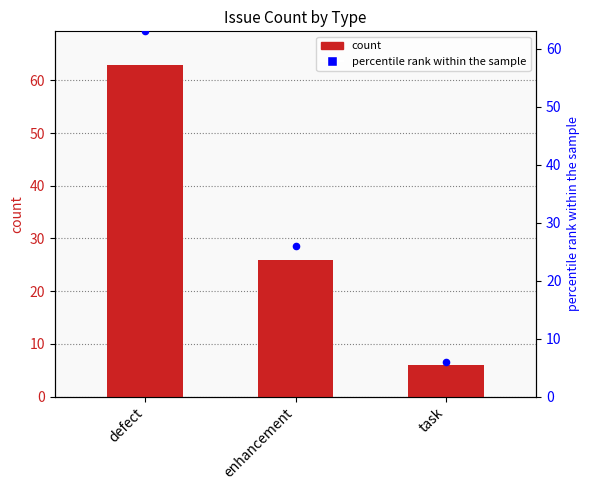

What is the total value across all series at enhancement?

52